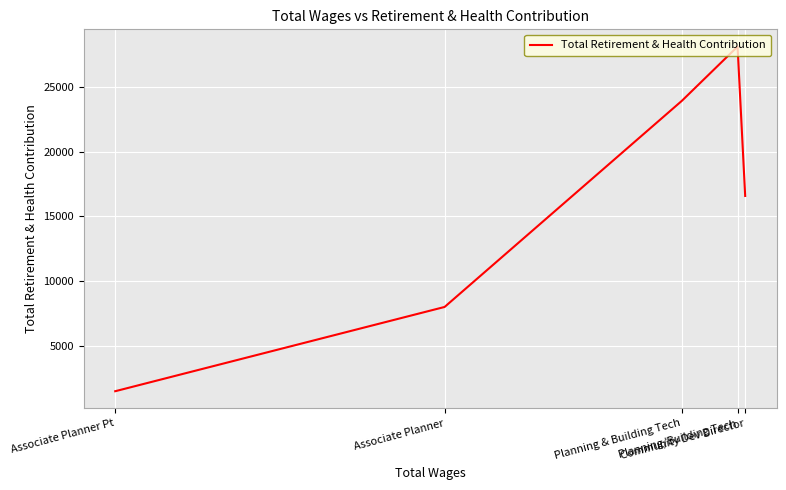

The value at Community Dev Director is 7621. True or false?

False